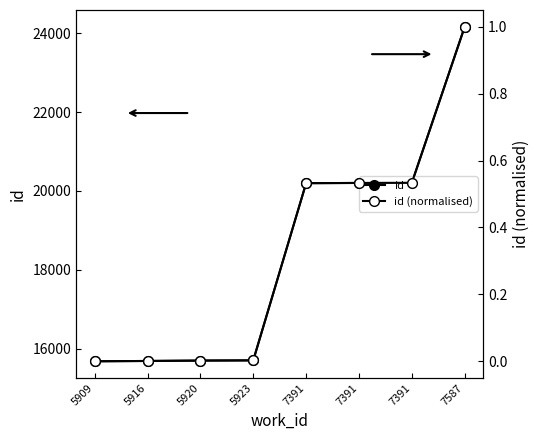

At which category is the sum across all series the highest?

7587